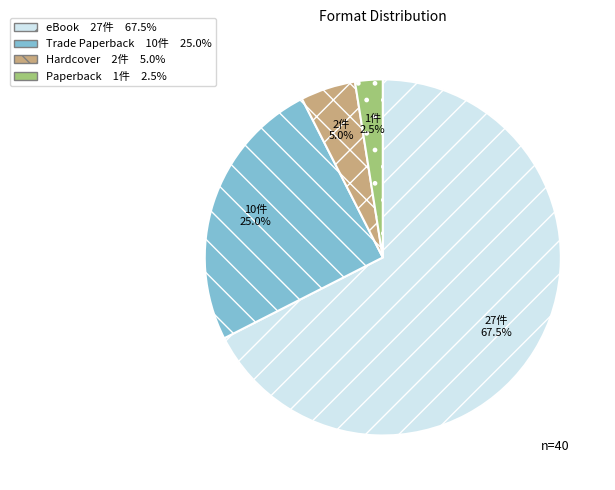

What is the majority slice?

eBook